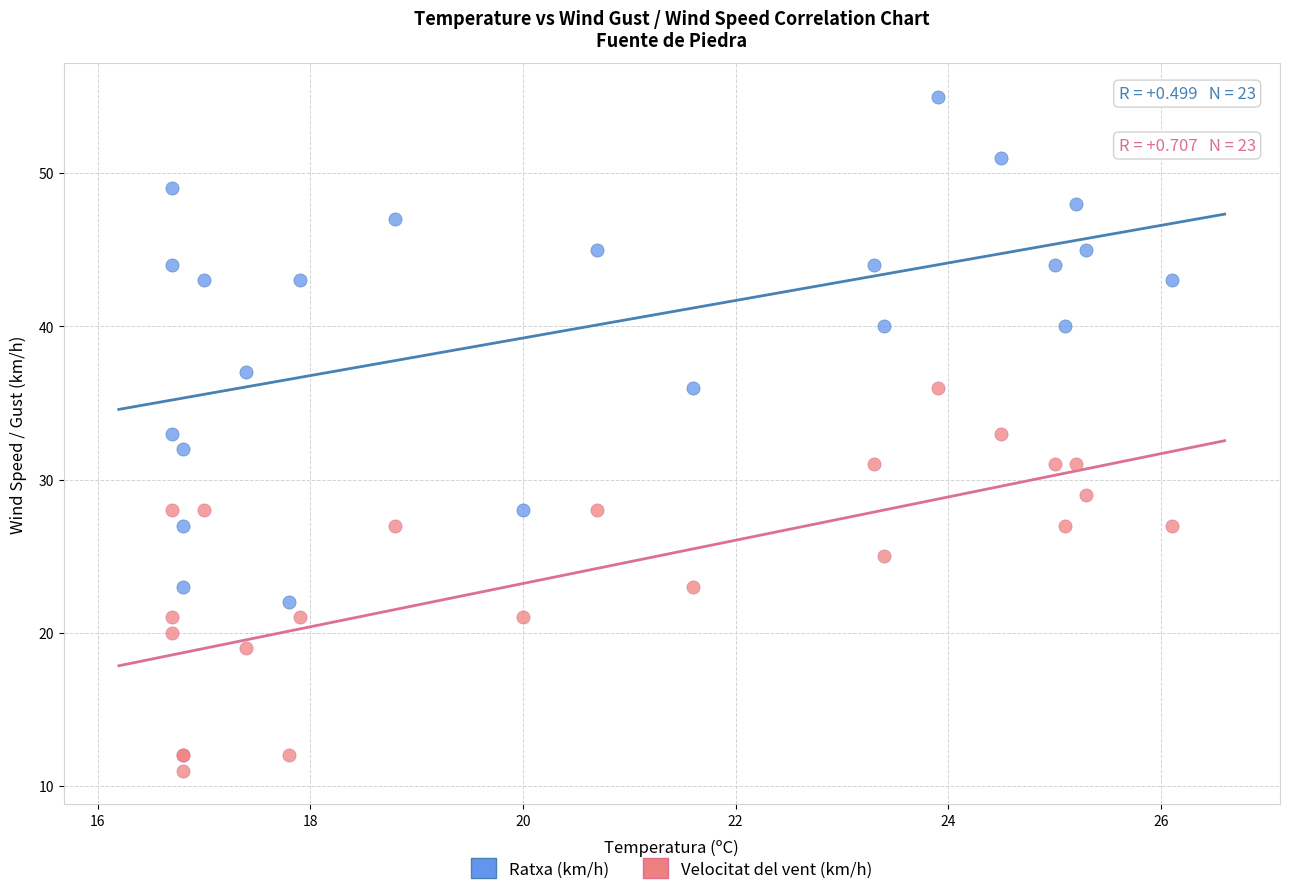

Which series contains the highest Y value?

Ratxa (km/h)